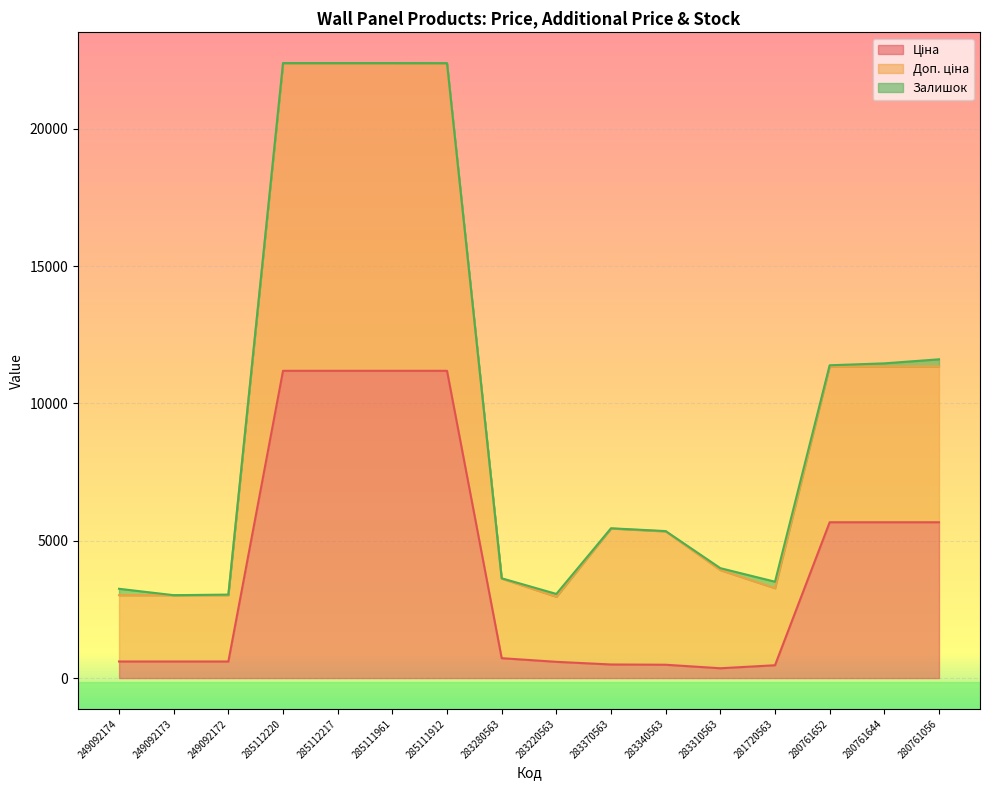

What is the minimum value shown in the chart?

357.4